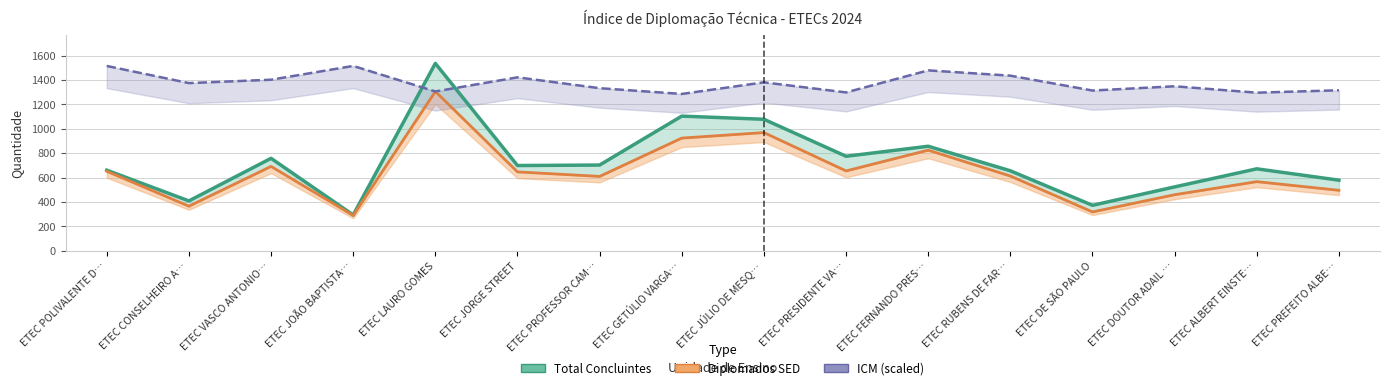

Reading left to right, transcribe all the data shown in this chart.

Total Concluintes: 661.0	409.0	758.0	294.0	1536.0	699.0	703.0	1104.0	1078.0	775.0	857.0	656.0	373.0	524.0	672.0	579.0
Diplomados SED: 652.0	366.0	692.0	290.0	1306.0	647.0	610.0	924.0	969.0	655.0	825.0	613.0	319.0	460.0	567.0	496.0
ICM (scaled): 1515.1	1374.6	1402.2	1515.1	1306.1	1421.7	1332.8	1285.6	1380.7	1298.2	1478.7	1435.4	1313.6	1348.5	1296.1	1315.7